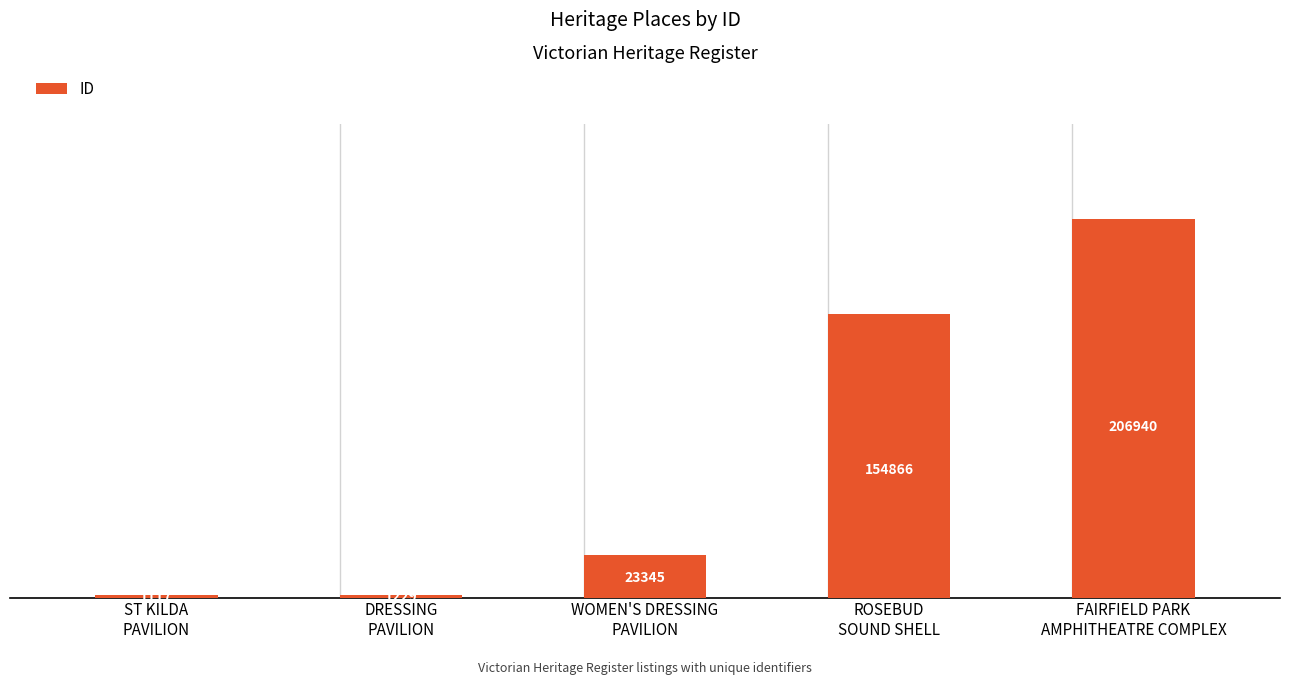

What is the difference between the values at ST KILDA
PAVILION and ROSEBUD
SOUND SHELL?

153749